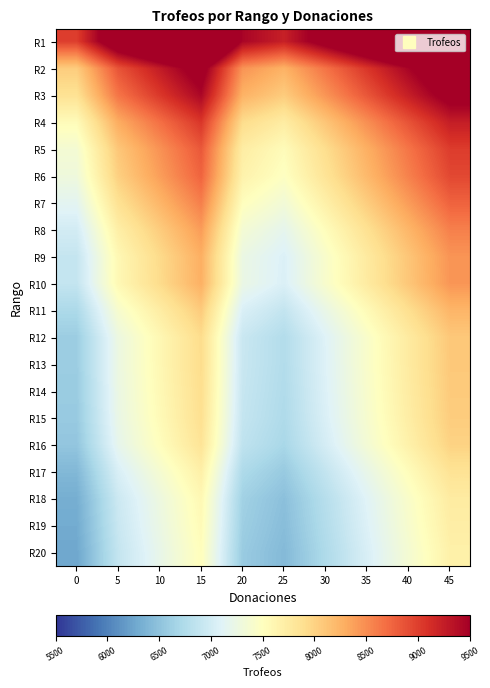

Reading left to right, transcribe all the data shown in this chart.

R1: 0=9000.0	5=9900.0	10=10350.0	15=10800.0	20=9450.0	25=9225.0	30=9675.0	35=10125.0	40=10575.0	45=11025.0
R2: 0=8054.0	5=8859.4	10=9262.1	15=9664.8	20=8456.7	25=8255.3	30=8658.0	35=9060.8	40=9463.5	45=9866.2
R3: 0=7861.0	5=8647.1	10=9040.1	15=9433.2	20=8254.1	25=8057.5	30=8450.6	35=8843.6	40=9236.7	45=9629.7
R4: 0=7546.0	5=8300.6	10=8677.9	15=9055.2	20=7923.3	25=7734.6	30=8111.9	35=8489.2	40=8866.6	45=9243.9
R5: 0=7360.0	5=8096.0	10=8464.0	15=8832.0	20=7728.0	25=7544.0	30=7912.0	35=8280.0	40=8648.0	45=9016.0
R6: 0=7295.0	5=8024.5	10=8389.2	15=8754.0	20=7659.8	25=7477.4	30=7842.1	35=8206.9	40=8571.6	45=8936.4
R7: 0=7154.0	5=7869.4	10=8227.1	15=8584.8	20=7511.7	25=7332.8	30=7690.5	35=8048.2	40=8406.0	45=8763.7
R8: 0=7003.0	5=7703.3	10=8053.4	15=8403.6	20=7353.2	25=7178.1	30=7528.2	35=7878.4	40=8228.5	45=8578.7
R9: 0=6900.0	5=7590.0	10=7935.0	15=8280.0	20=7245.0	25=7072.5	30=7417.5	35=7762.5	40=8107.5	45=8452.5
R10: 0=6892.0	5=7581.2	10=7925.8	15=8270.4	20=7236.6	25=7064.3	30=7408.9	35=7753.5	40=8098.1	45=8442.7
R11: 0=6720.0	5=7392.0	10=7728.0	15=8064.0	20=7056.0	25=6888.0	30=7224.0	35=7560.0	40=7896.0	45=8232.0
R12: 0=6601.0	5=7261.1	10=7591.1	15=7921.2	20=6931.1	25=6766.0	30=7096.1	35=7426.1	40=7756.2	45=8086.2
R13: 0=6598.0	5=7257.8	10=7587.7	15=7917.6	20=6927.9	25=6762.9	30=7092.8	35=7422.8	40=7752.7	45=8082.6
R14: 0=6586.0	5=7244.6	10=7573.9	15=7903.2	20=6915.3	25=6750.6	30=7079.9	35=7409.2	40=7738.6	45=8067.9
R15: 0=6570.0	5=7227.0	10=7555.5	15=7884.0	20=6898.5	25=6734.2	30=7062.8	35=7391.2	40=7719.8	45=8048.3
R16: 0=6531.0	5=7184.1	10=7510.6	15=7837.2	20=6857.6	25=6694.3	30=7020.8	35=7347.4	40=7673.9	45=8000.5
R17: 0=6409.0	5=7049.9	10=7370.3	15=7690.8	20=6729.5	25=6569.2	30=6889.7	35=7210.1	40=7530.6	45=7851.0
R18: 0=6322.0	5=6954.2	10=7270.3	15=7586.4	20=6638.1	25=6480.0	30=6796.1	35=7112.2	40=7428.4	45=7744.5
R19: 0=6297.0	5=6926.7	10=7241.5	15=7556.4	20=6611.9	25=6454.4	30=6769.3	35=7084.1	40=7399.0	45=7713.8
R20: 0=6267.0	5=6893.7	10=7207.0	15=7520.4	20=6580.4	25=6423.7	30=6737.0	35=7050.4	40=7363.7	45=7677.1